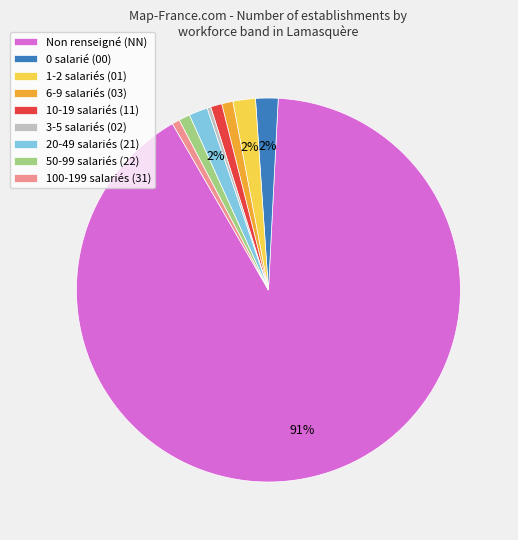

What percentage is the 20-49 salariés (21) slice, to the nearest percent?

2%